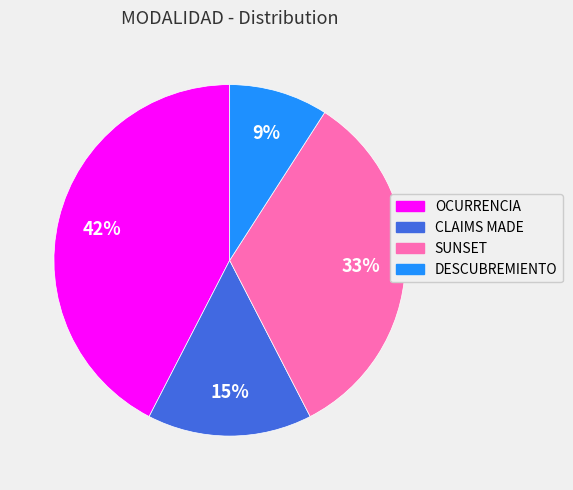

The OCURRENCIA slice represents 42% of the pie. True or false?

True